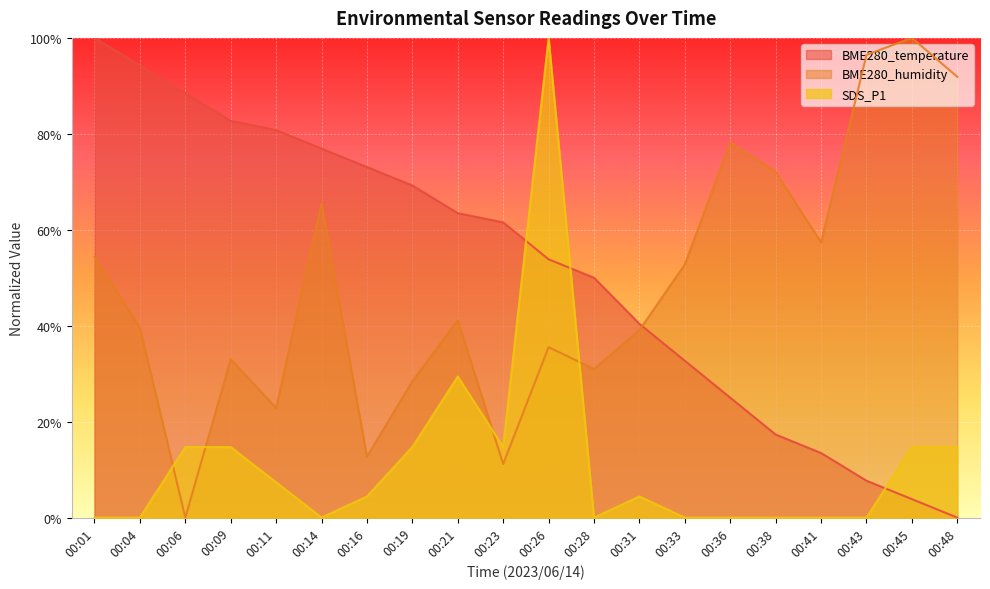

After their last crossing, which series has the higher values: SDS_P1 or BME280_temperature?

SDS_P1